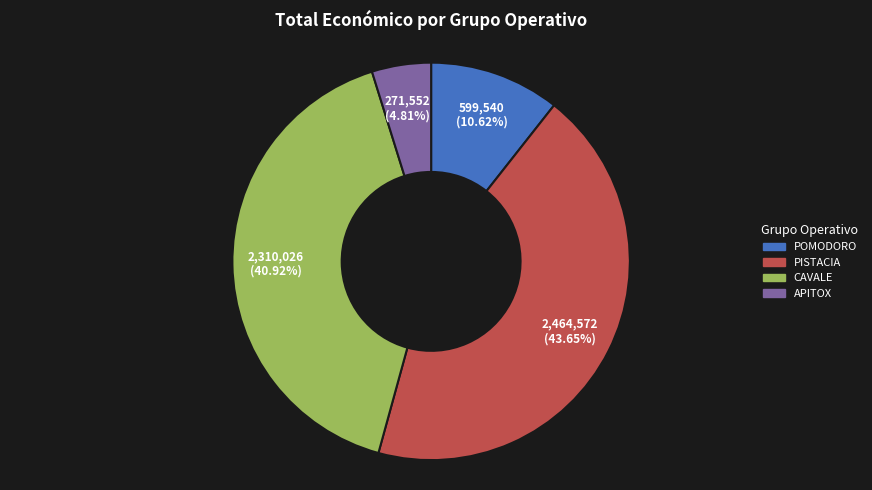

What percentage is the APITOX slice, to the nearest percent?

5%